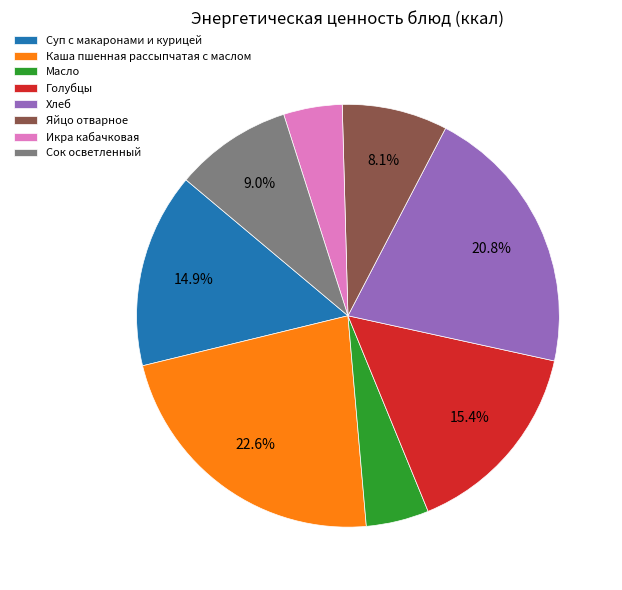

What is the largest slice in the pie chart?

Каша пшенная рассыпчатая с маслом